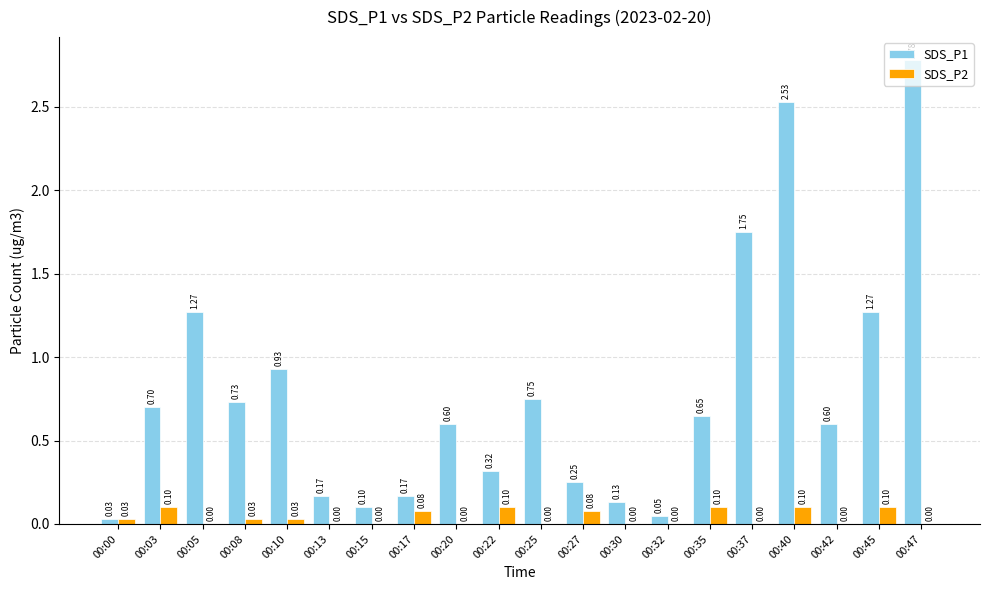

Count the number of categories in the chart.

20